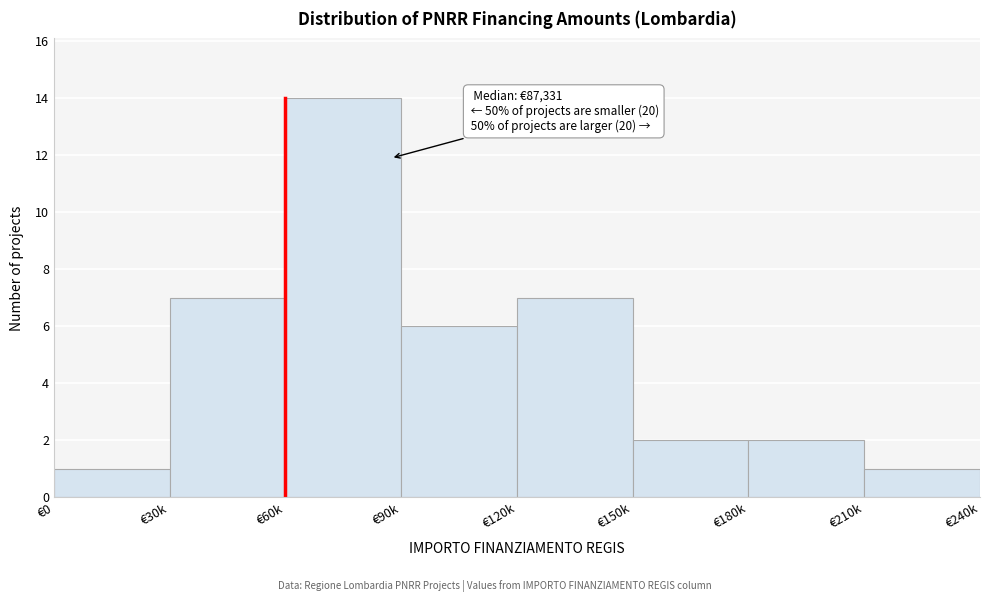

Reading right to left, list all the values displayed in this chart.

1	2	2	7	6	14	7	1